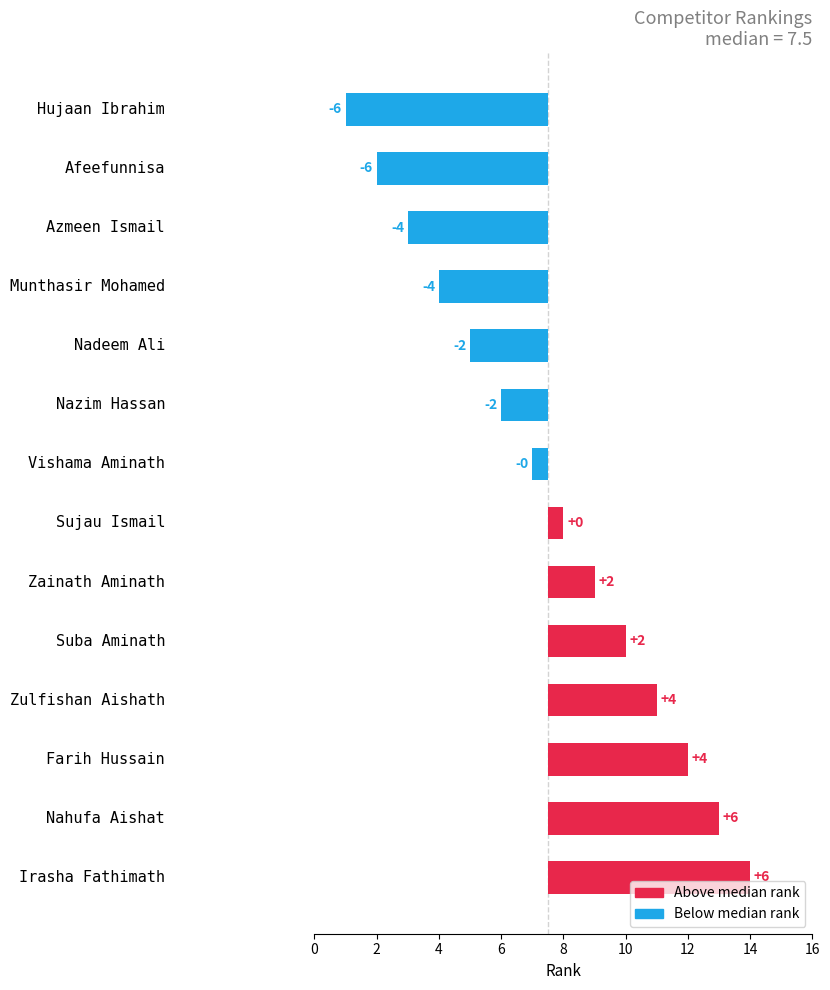

What is the smallest value displayed?

-6.5